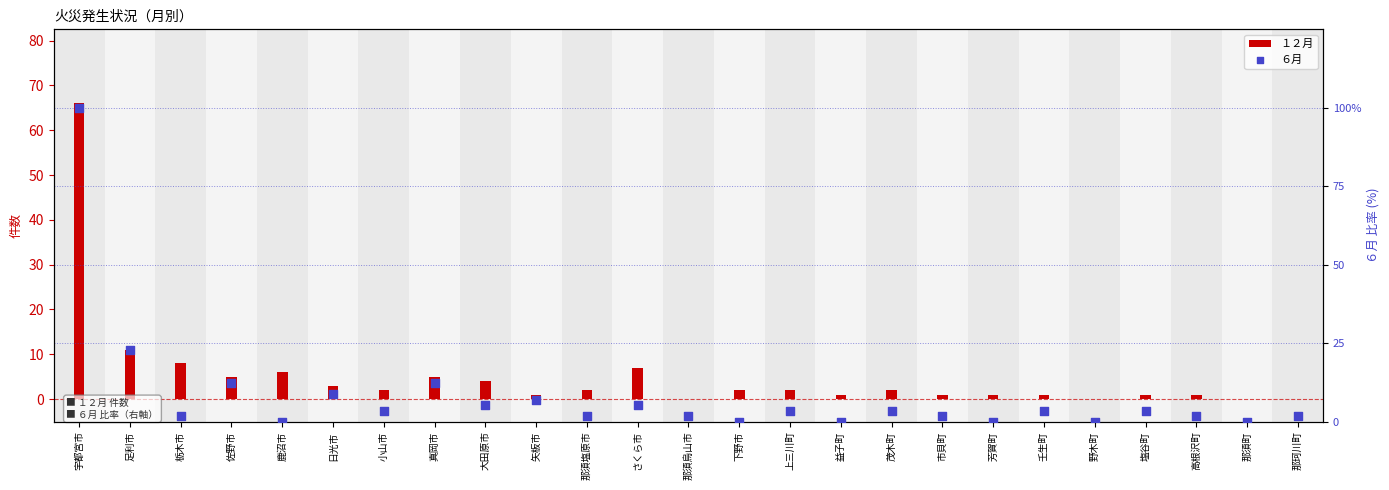

What are all the series names shown in the legend?

１２月, ６月